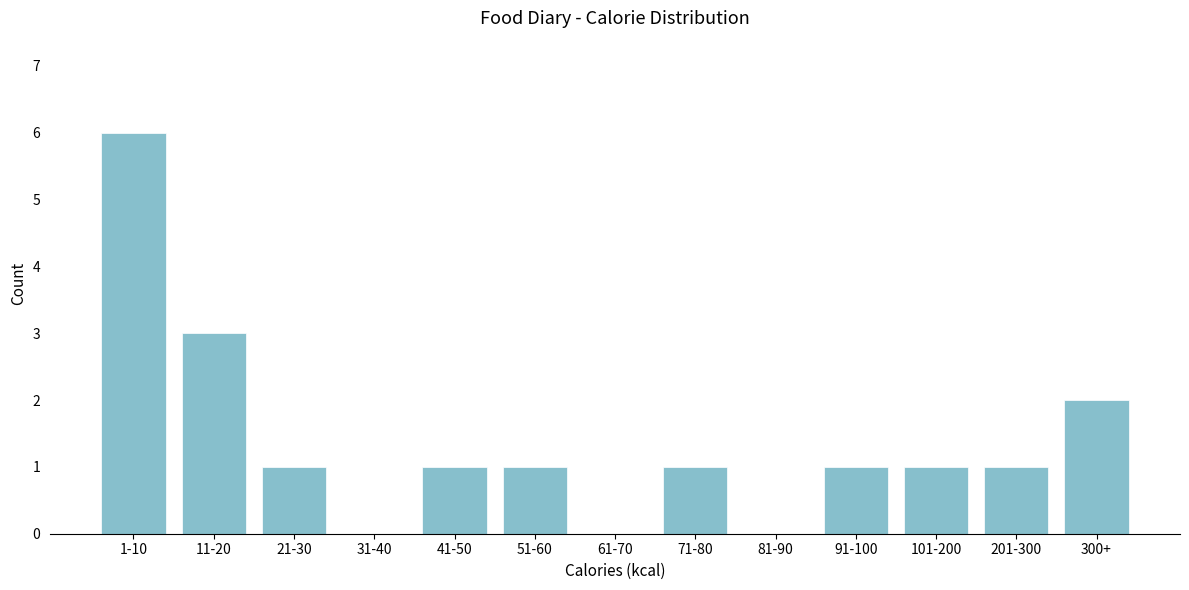

Reading right to left, what are all the values shown in this chart?

300+=2	201-300=1	101-200=1	91-100=1	81-90=0	71-80=1	61-70=0	51-60=1	41-50=1	31-40=0	21-30=1	11-20=3	1-10=6